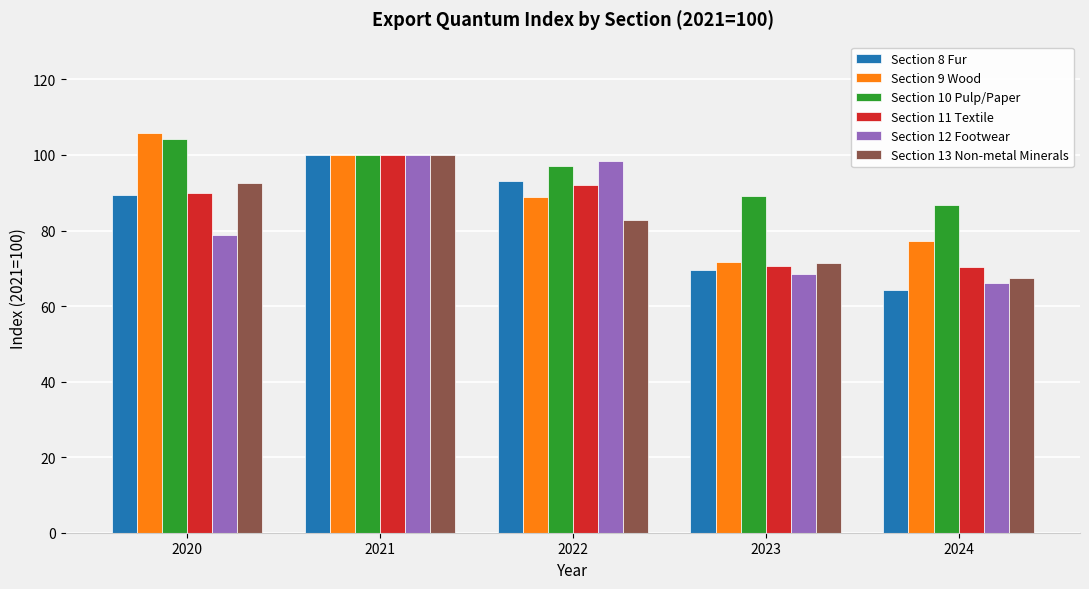

What is the sum of all Section 8 Fur values?

416.2